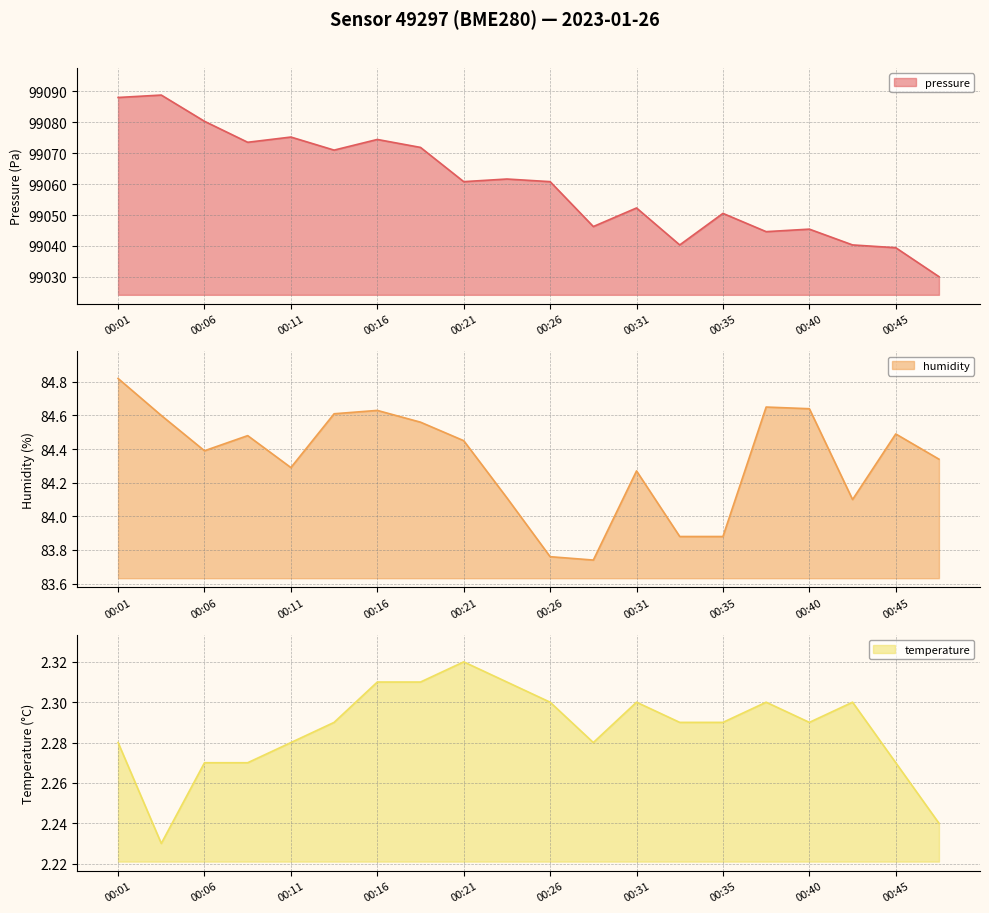

Where does the humidity series first go above 84?

00:01